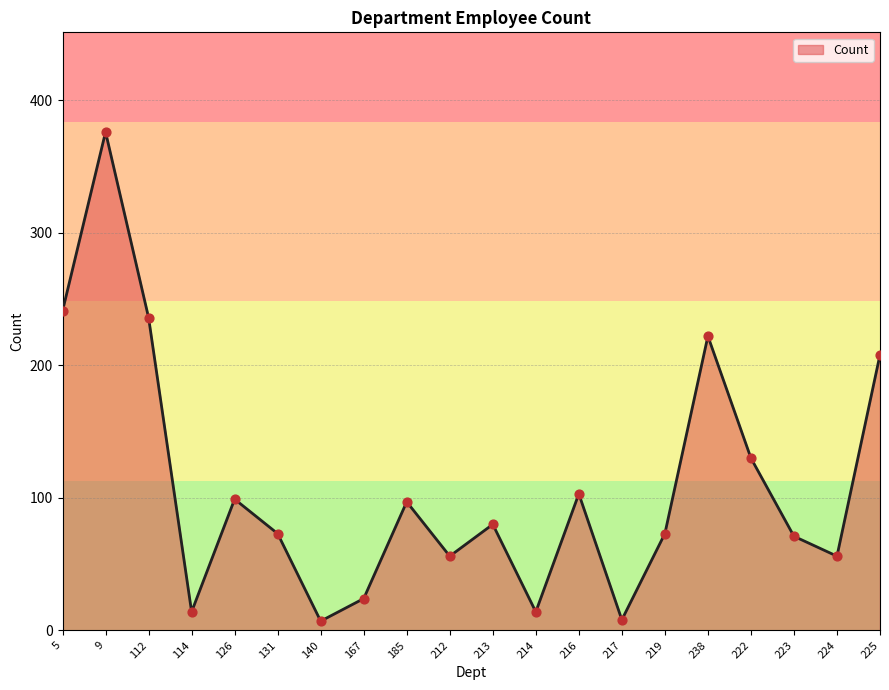

What is the change in value from 216 to 238?

+119